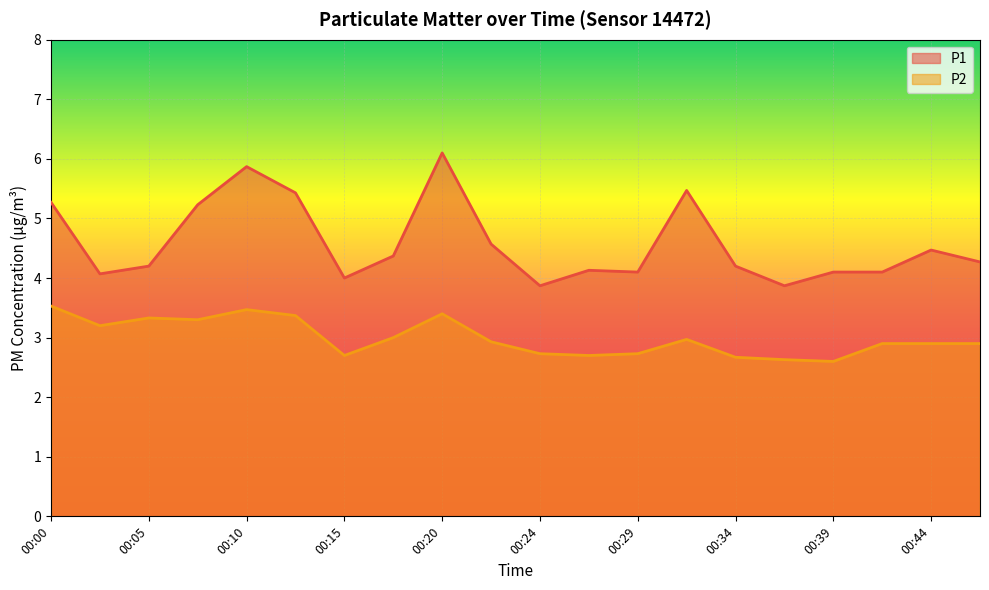

Reading left to right, list all the values displayed in this chart.

P1: 5.3	4.1	4.2	5.2	5.9	5.4	4.0	4.4	6.1	4.6	3.9	4.1	4.1	5.5	4.2	3.9	4.1	4.1	4.5	4.3
P2: 3.5	3.2	3.3	3.3	3.5	3.4	2.7	3.0	3.4	2.9	2.7	2.7	2.7	3.0	2.7	2.6	2.6	2.9	2.9	2.9